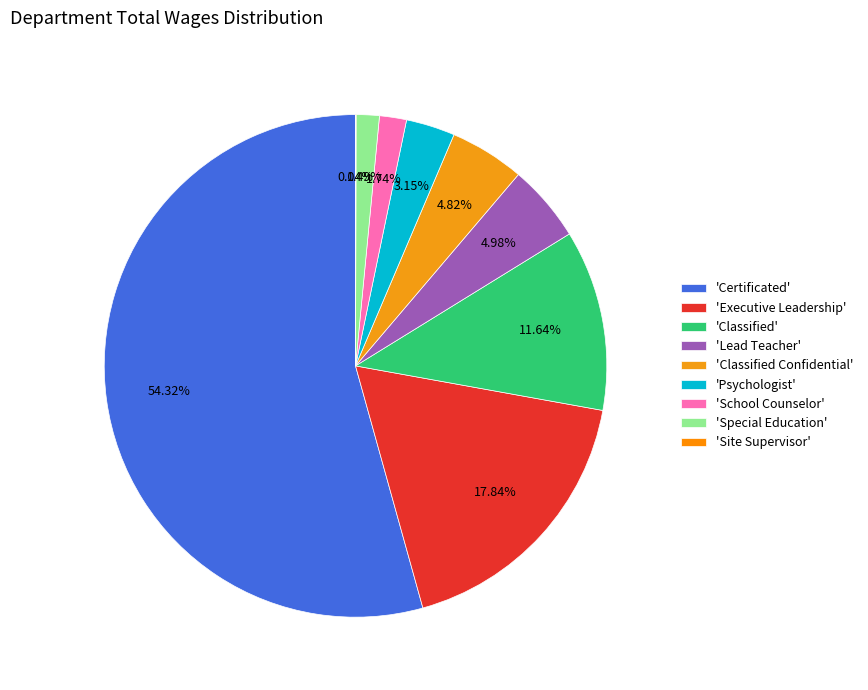

Does any single category account for the majority?

Yes